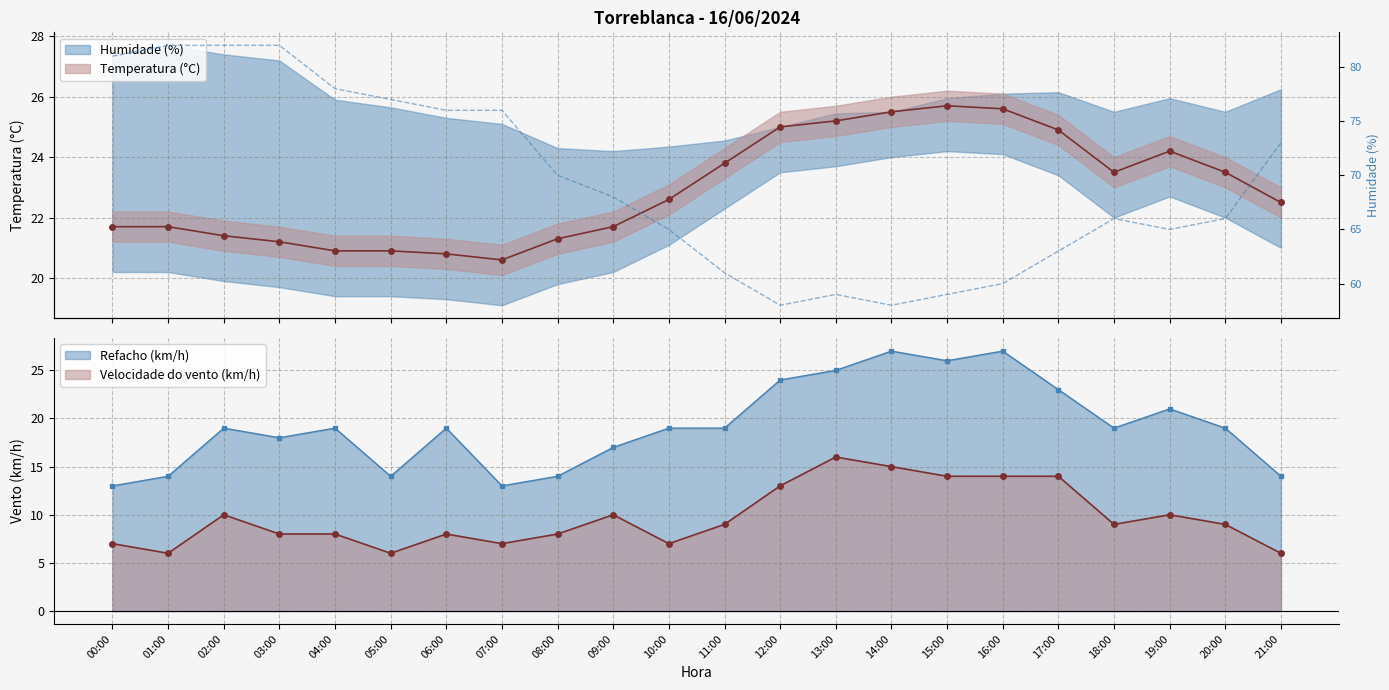

Which category has the lowest value across all series?

01:00